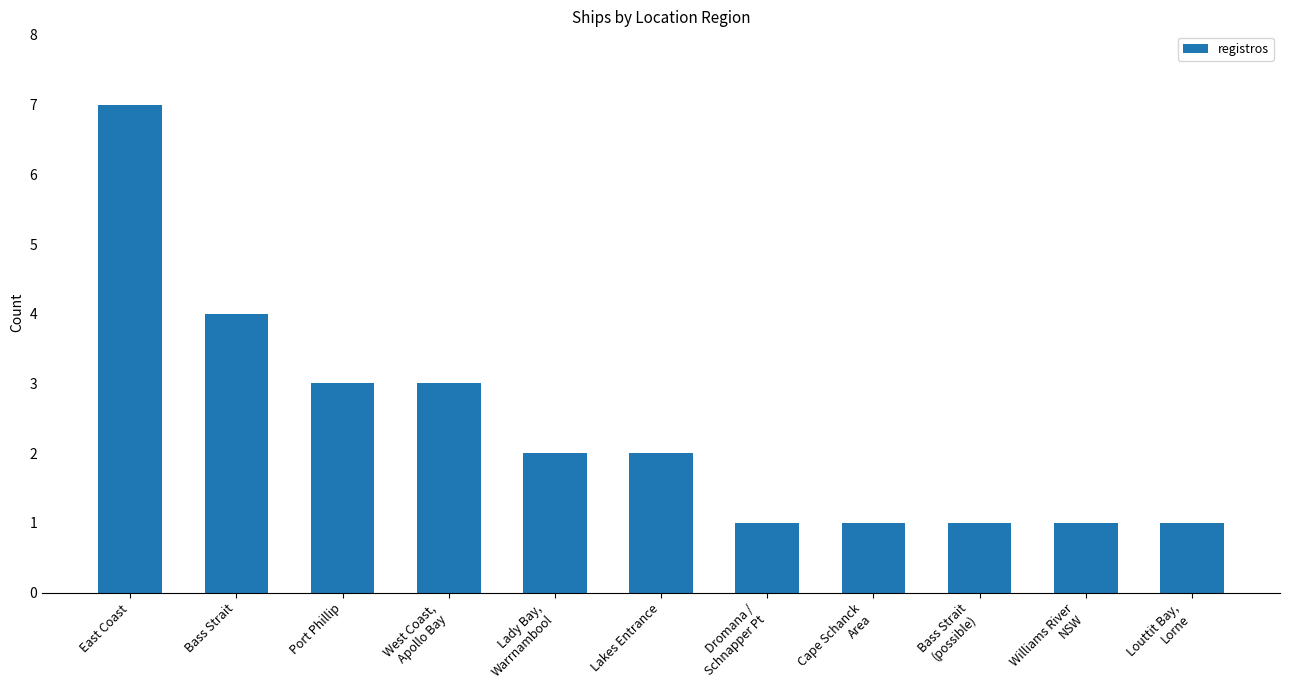

The chart shows a value of 2 at Port Phillip. True or false?

False